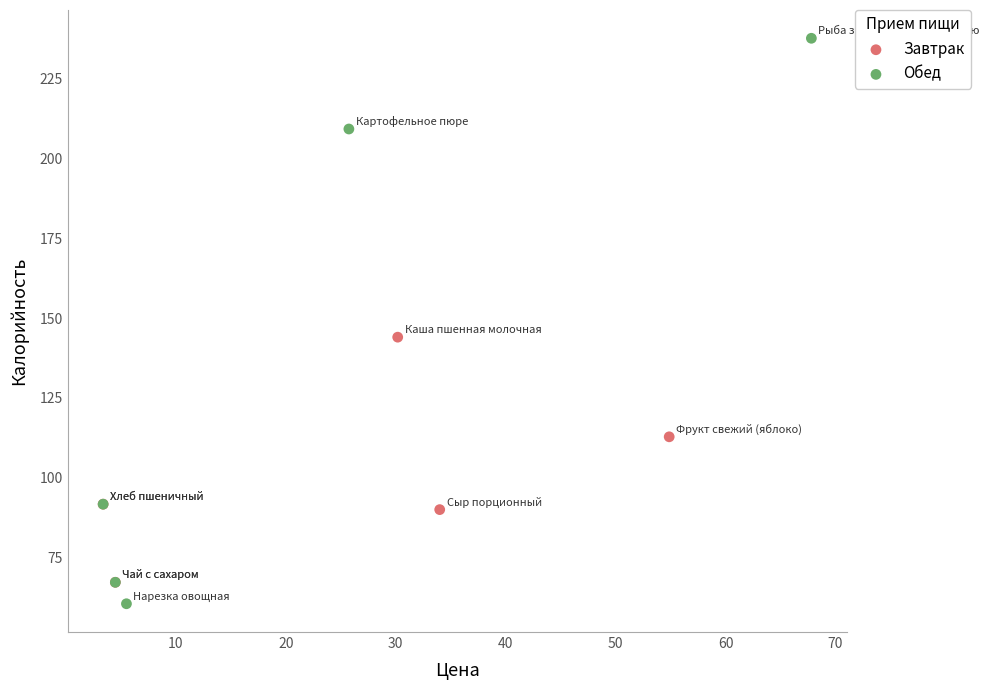

Which series contains the lowest Y value?

Обед